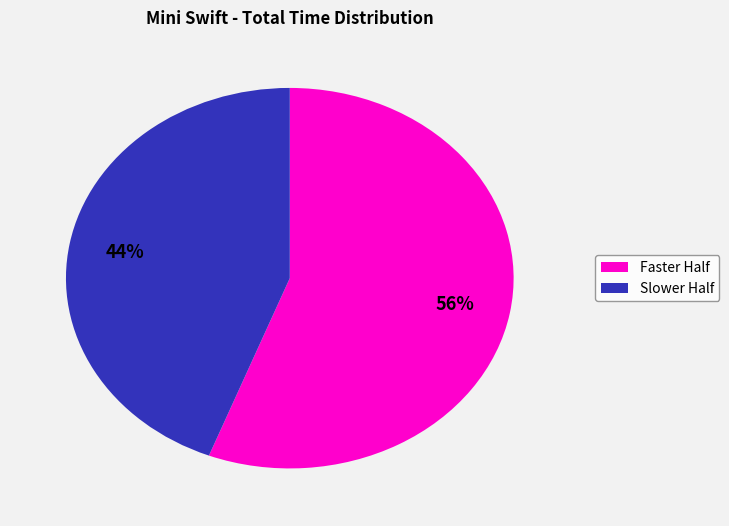

Rank the categories by value from highest to lowest.

Faster Half, Slower Half